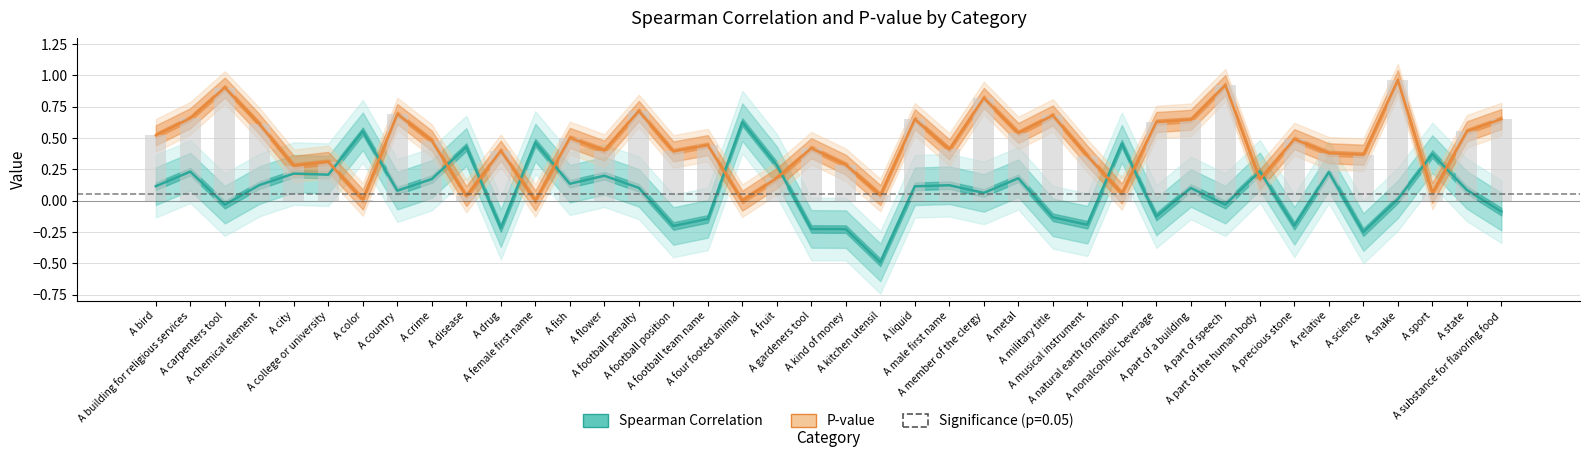

Rank the series by their maximum value, from lowest to highest.

Spearman Correlation, P-value